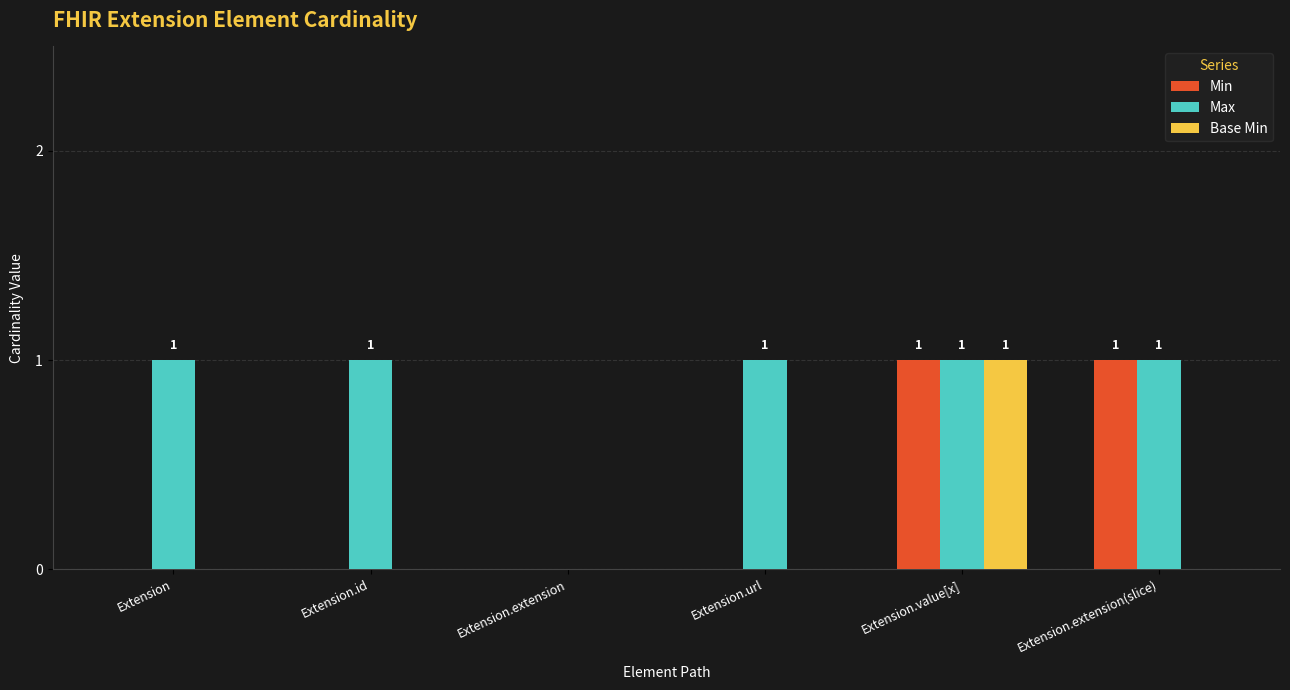

Between Extension.id and Extension.extension(slice), which series saw the biggest shift?

Min